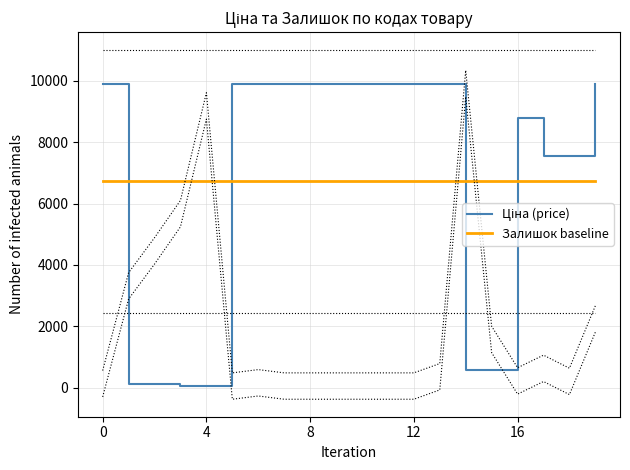

How many lines are shown in the chart?

2